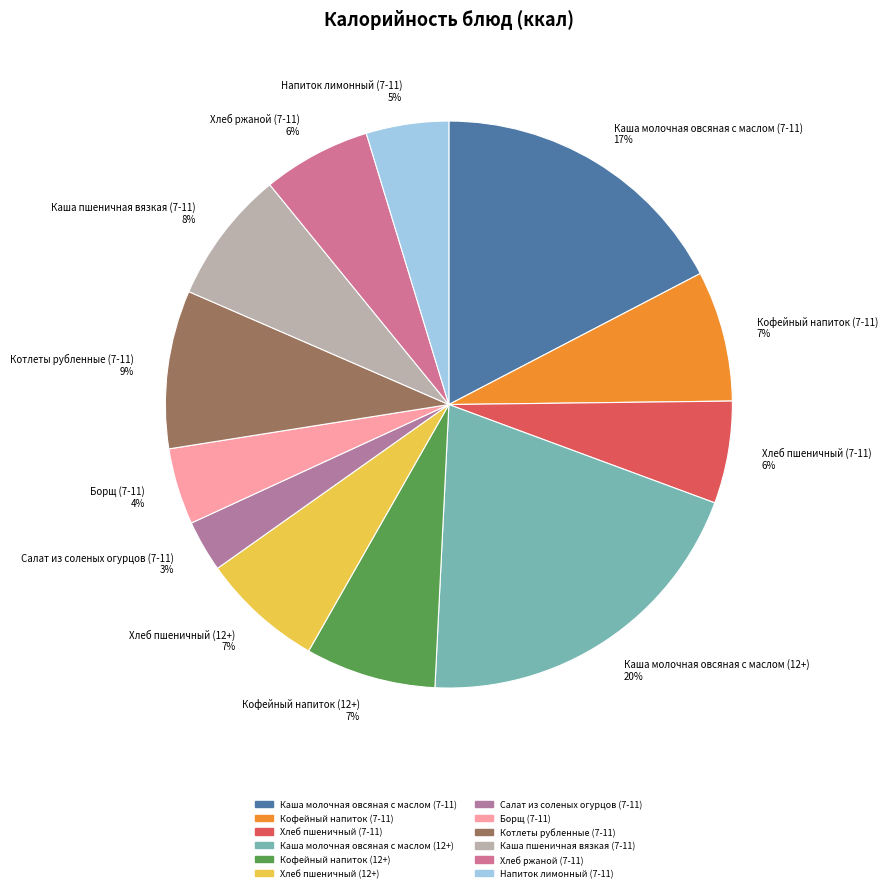

What percentage is the Кофейный напиток (12+) slice, to the nearest percent?

7%